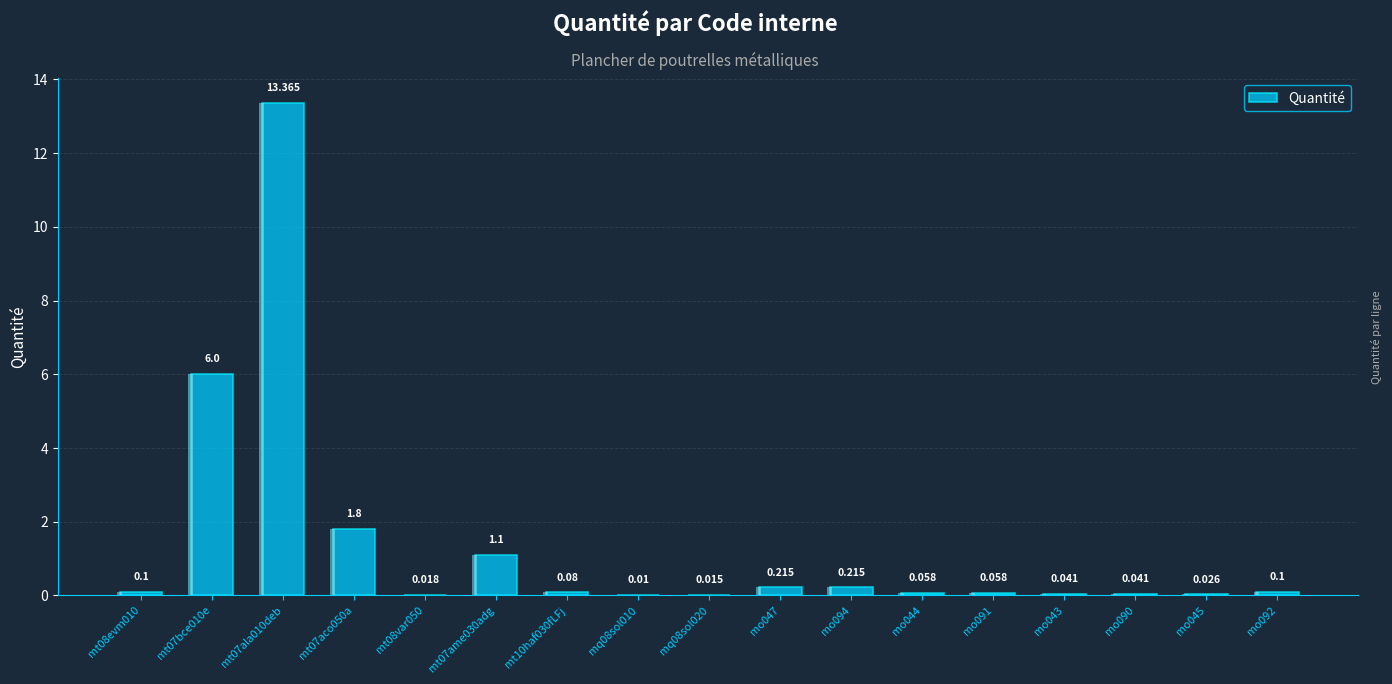

How many bars are there in total?

17